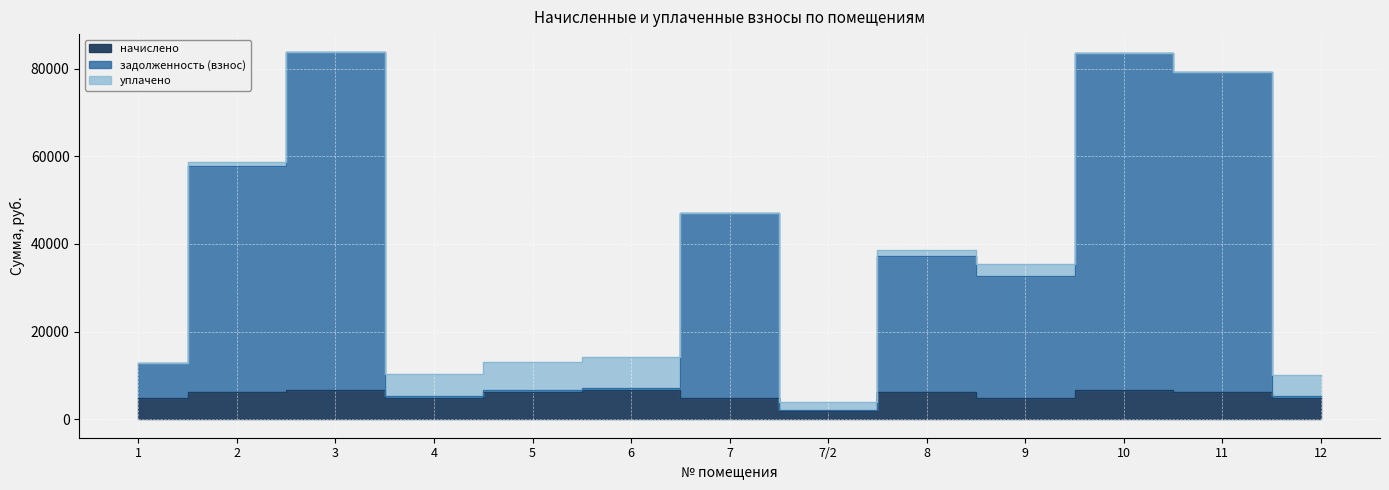

Is it true that начислено equals 3301.8 at 9?

False